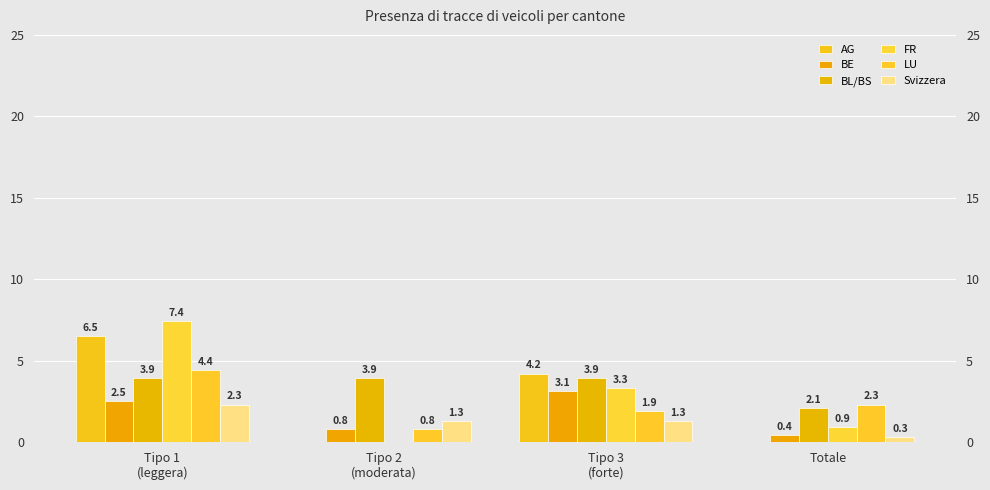

Is it true that BE equals 3.1 at Tipo 3
(forte)?

True